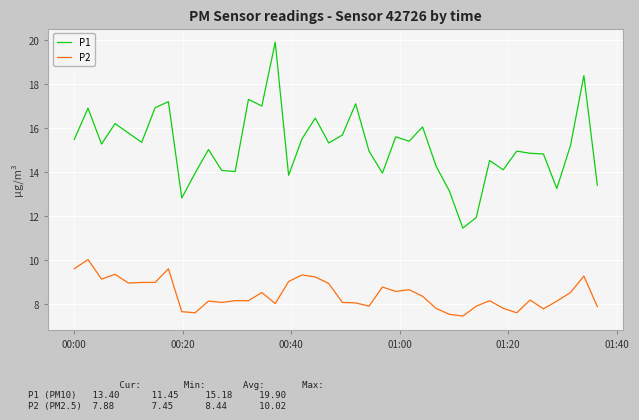

What is the maximum value for P1?

19.9